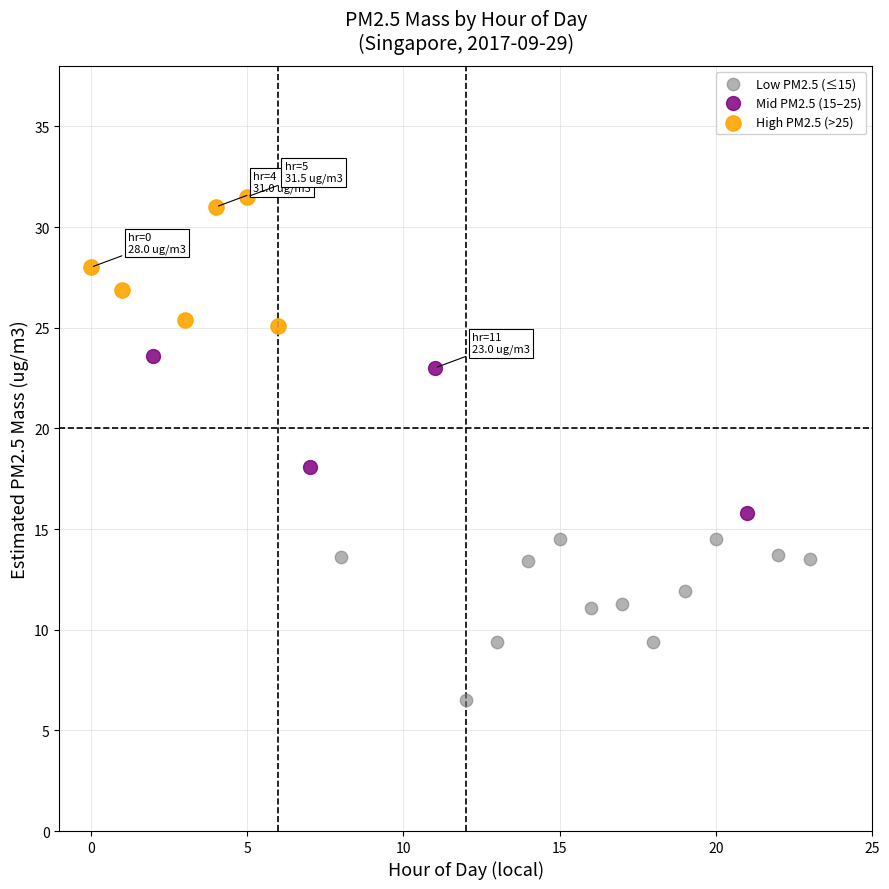

Which series contains the lowest Y value?

Low PM2.5 (≤15)